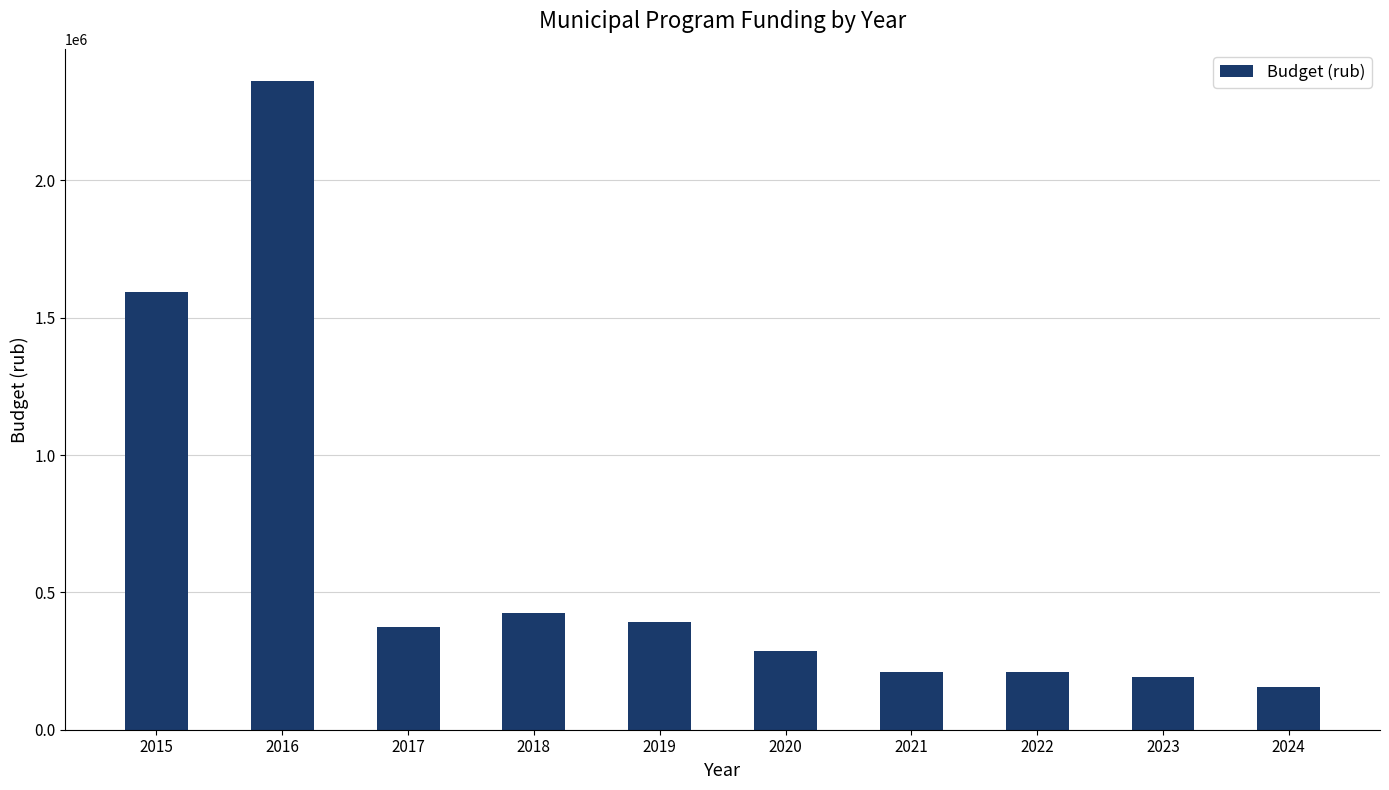

Is it true that the value at 2017 is 107587?

False